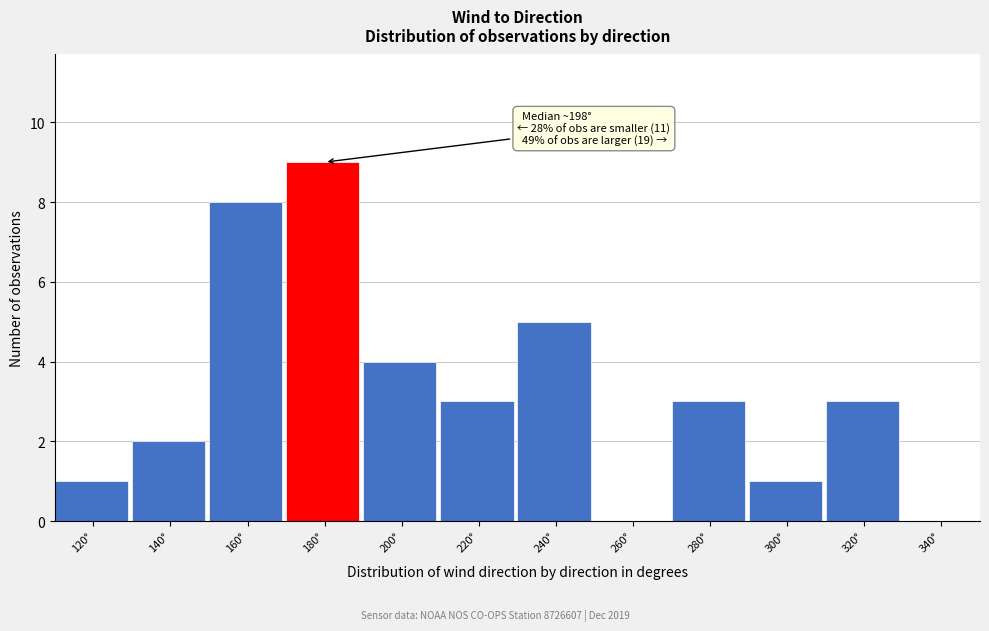

Reading left to right, transcribe all the data shown in this chart.

120°=1	140°=2	160°=8	180°=9	200°=4	220°=3	240°=5	260°=0	280°=3	300°=1	320°=3	340°=0